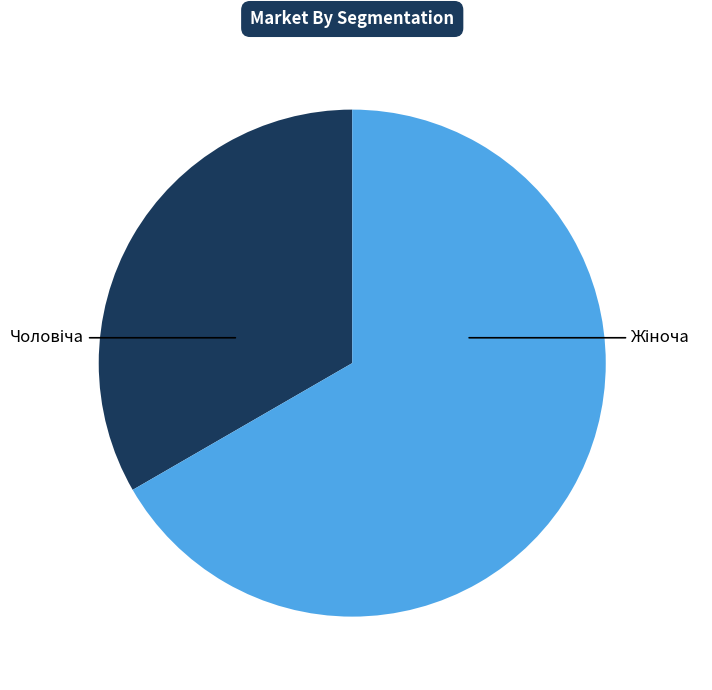

Is there any slice that represents more than half of the pie?

Yes